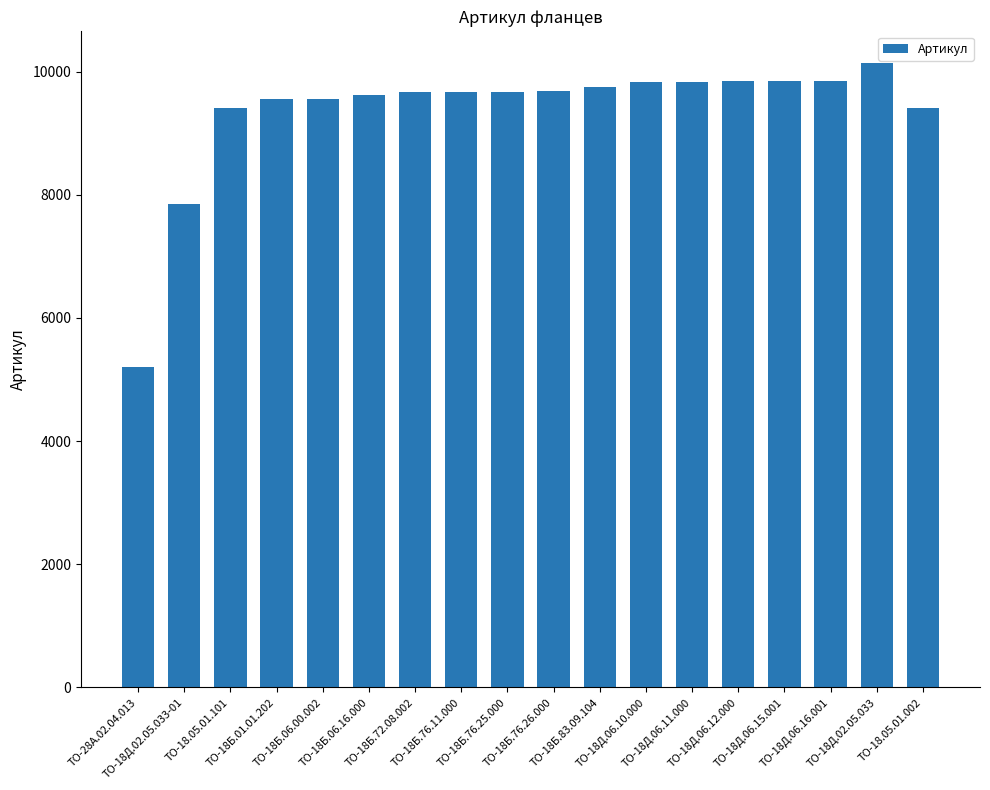

What is the ratio of the value at ТО-18Д.06.12.000 to the value at ТО-28А.02.04.013?

1.9